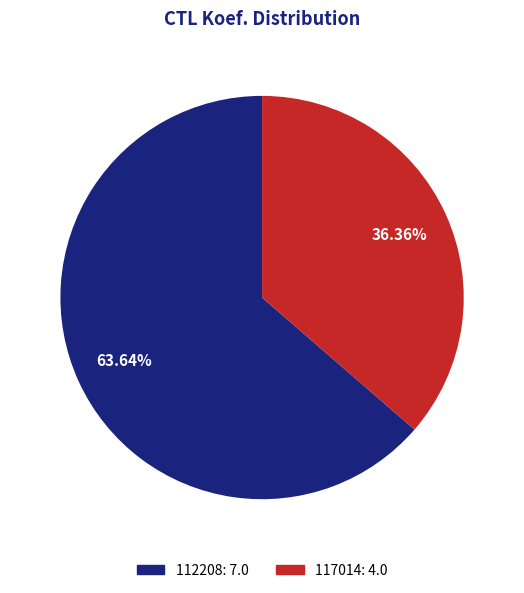

Which slice is the smallest?

117014